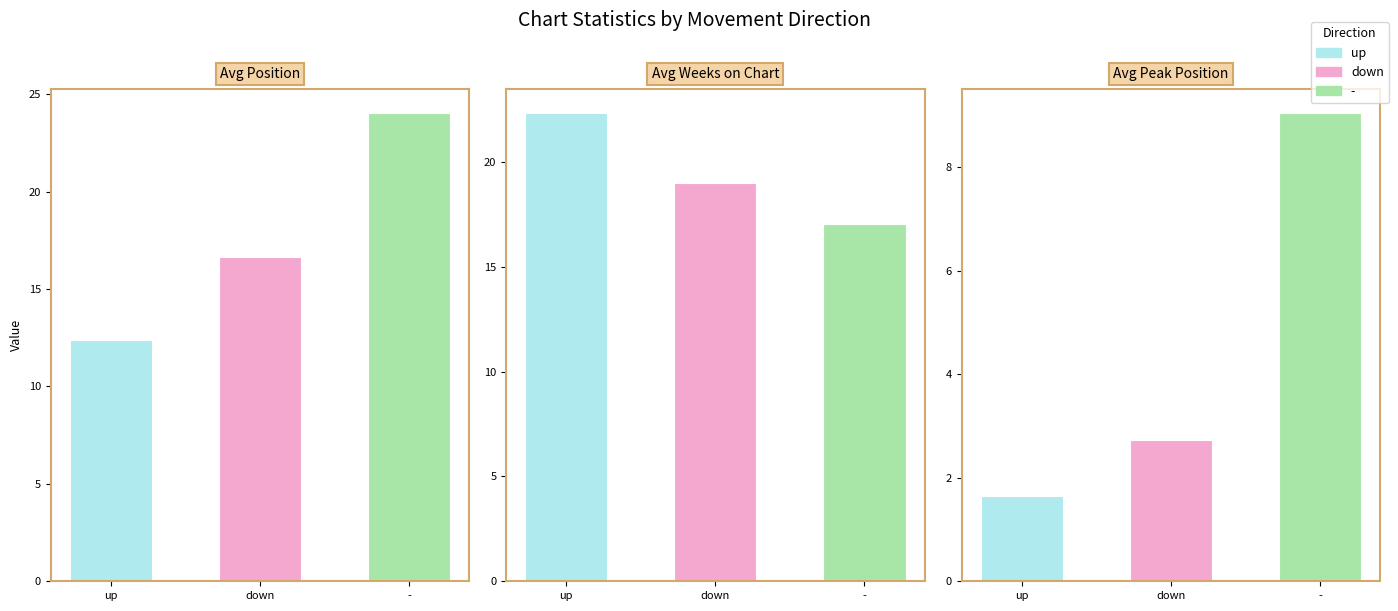

At which label does Avg Weeks on Chart reach its minimum?

-